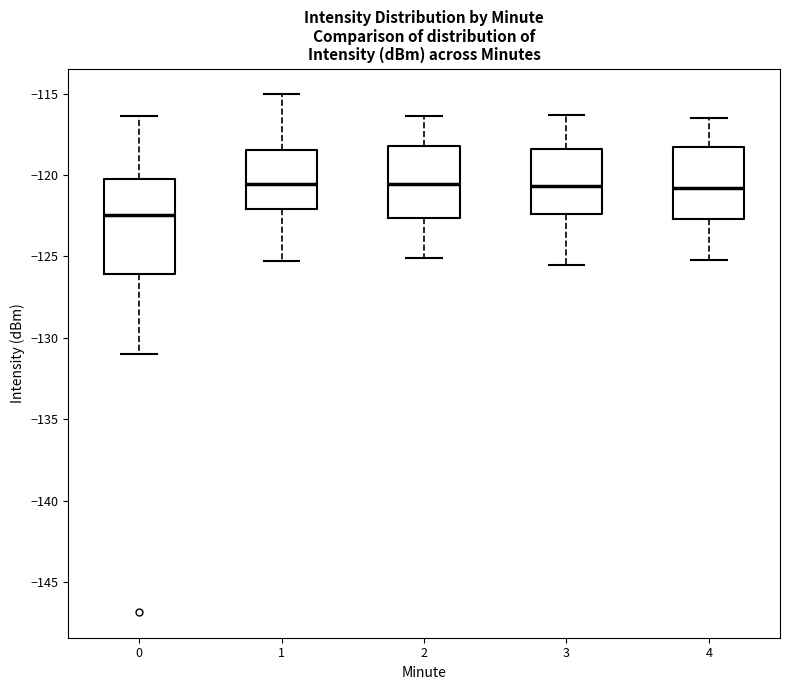

Reading left to right, read every box against the y-axis: the position of its median line, the range the box covers, and the ends of its whiskers. The values are not printed on the chart, so give them approximately, as read against the axis.

0: median -122.5, box -126.0 to -120.5, whiskers -131.0 to -116.5
1: median -120.5, box -122.0 to -118.5, whiskers -125.5 to -115.0
2: median -120.5, box -122.5 to -118.0, whiskers -125.0 to -116.5
3: median -120.5, box -122.5 to -118.5, whiskers -125.5 to -116.5
4: median -121.0, box -122.5 to -118.5, whiskers -125.0 to -116.5